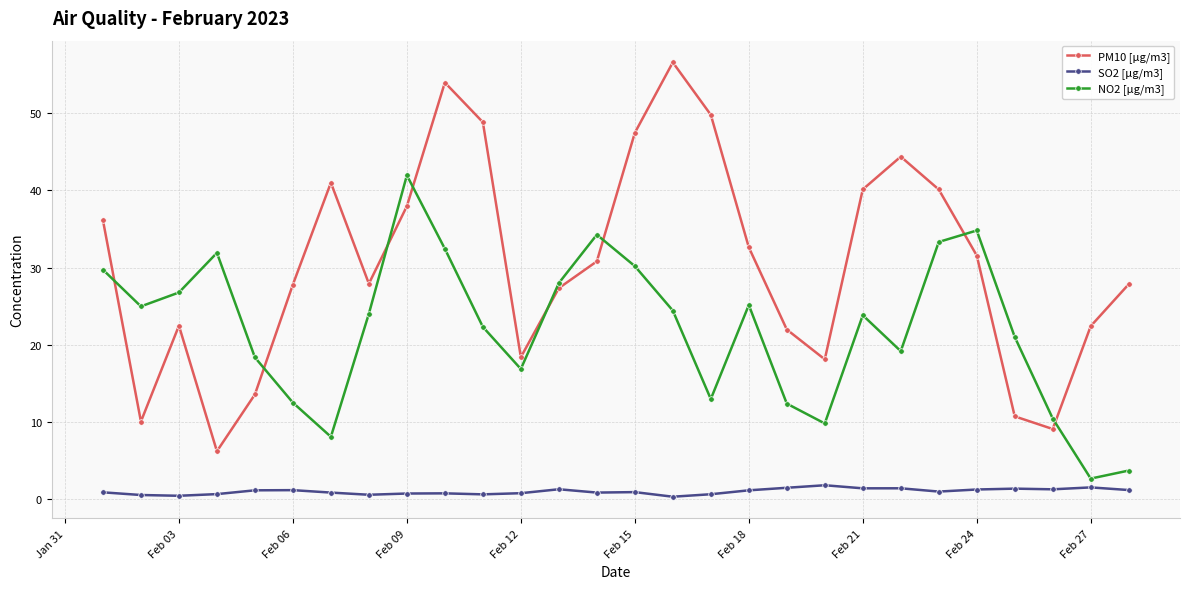

True or false: SO2 [µg/m3] has more than 0 interior local peaks.

True